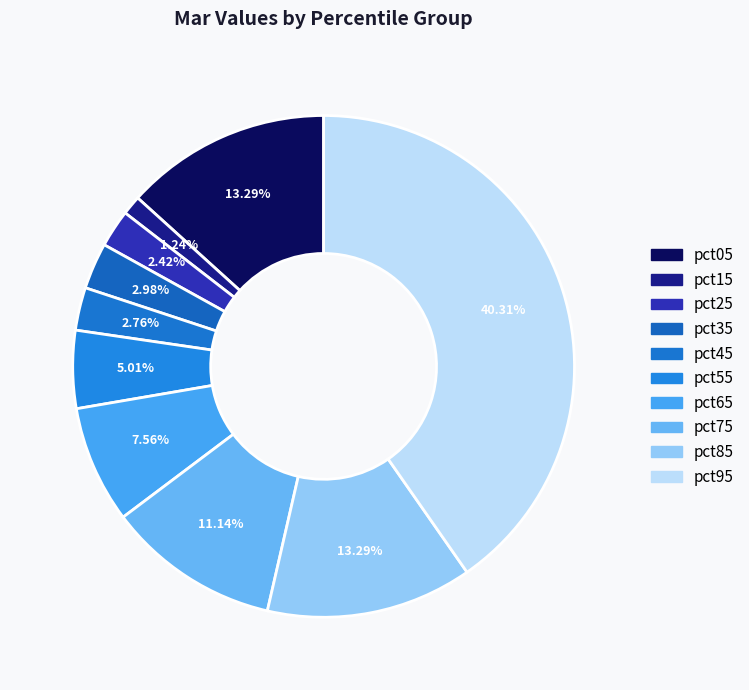

The pct45 slice represents 8% of the pie. True or false?

False